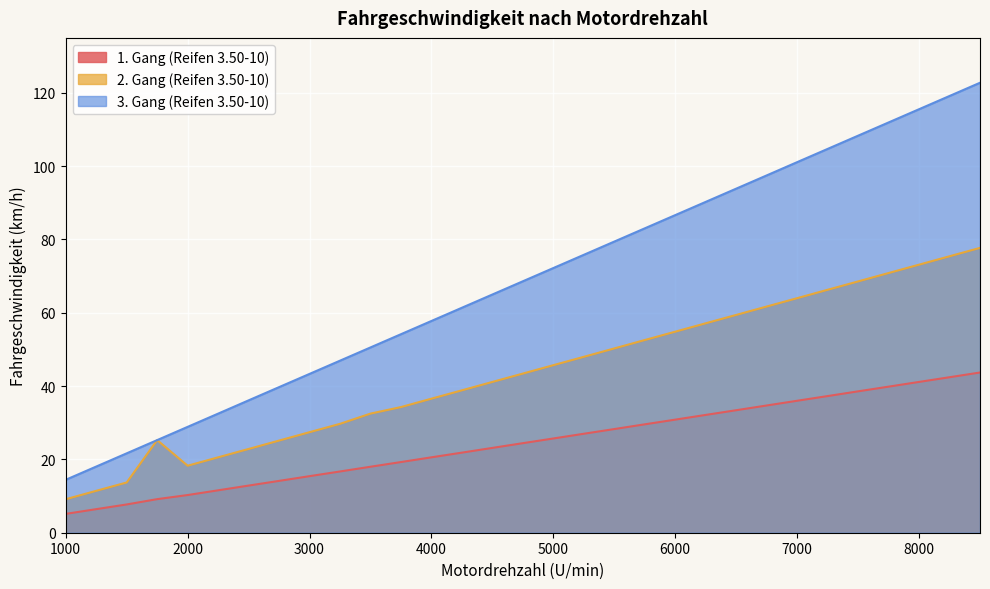

Rank the categories by 1. Gang (Reifen 3.50-10) value from highest to lowest.

8500, 8250, 8000, 7750, 7500, 7250, 7000, 6750, 6500, 6250, 6000, 5750, 5500, 5250, 5000, 4750, 4500, 4250, 4000, 3750, 3500, 3250, 3000, 2750, 2500, 2250, 2000, 1750, 1500, 1250, 1000